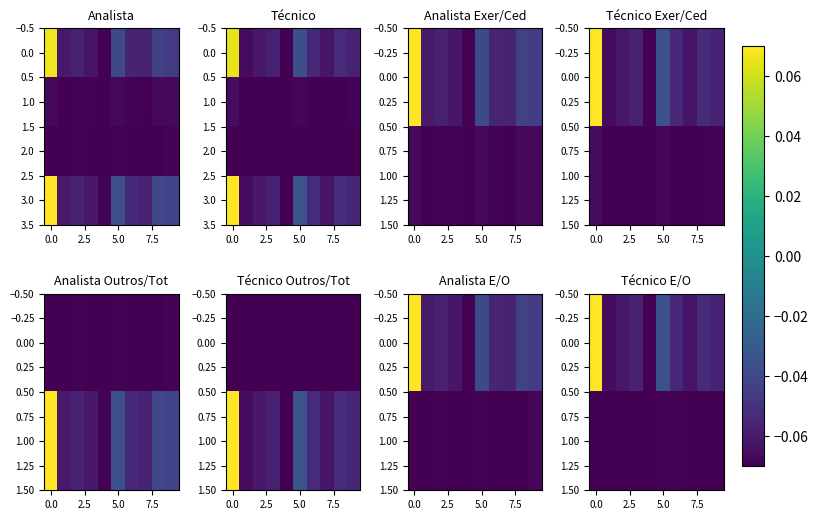

How many data points in 0.00 are above 0?

1